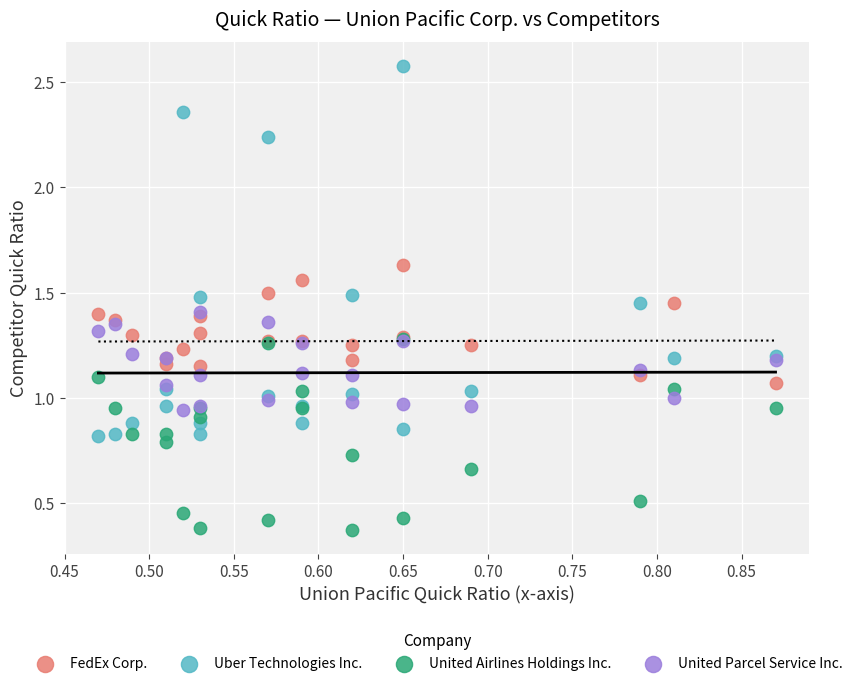

What are all the series names shown in the legend?

FedEx Corp., Uber Technologies Inc., United Airlines Holdings Inc., United Parcel Service Inc.